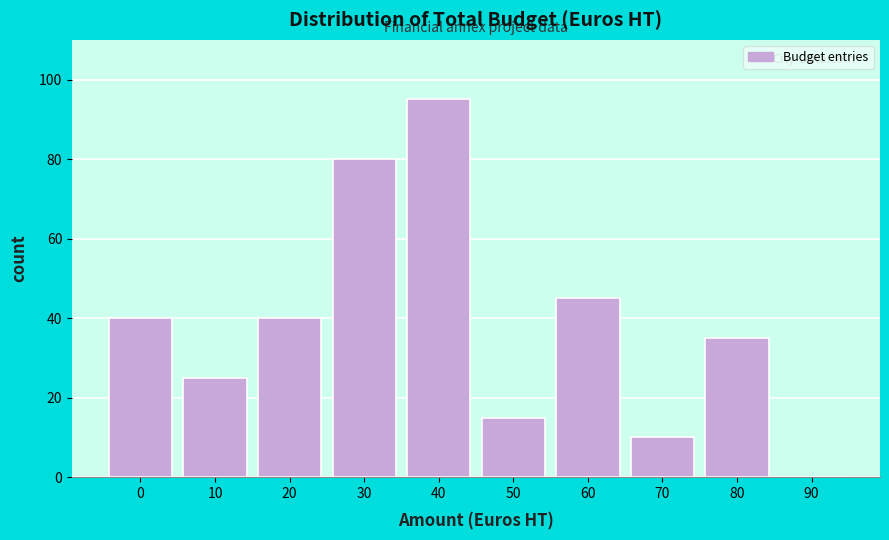

Reading left to right, transcribe all the data shown in this chart.

0=40	10=25	20=40	30=80	40=95	50=15	60=45	70=10	80=35	90=0